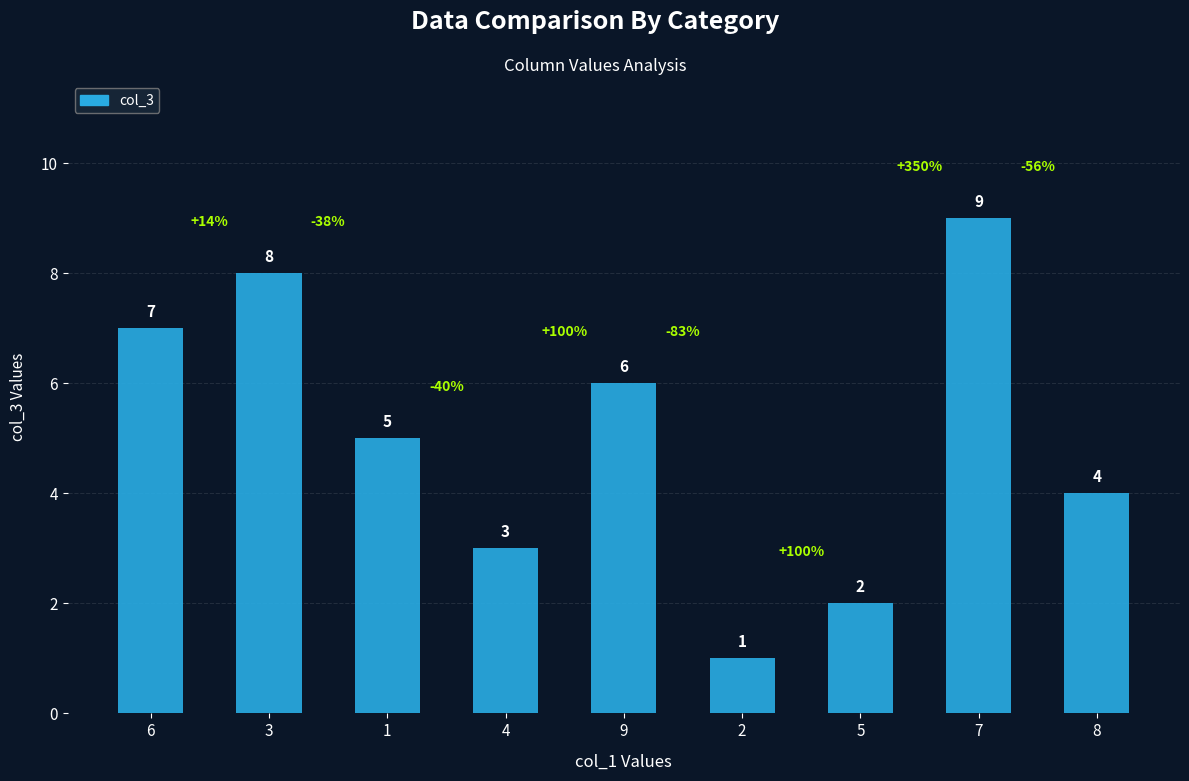

Which has a higher value, 5 or 4?

4